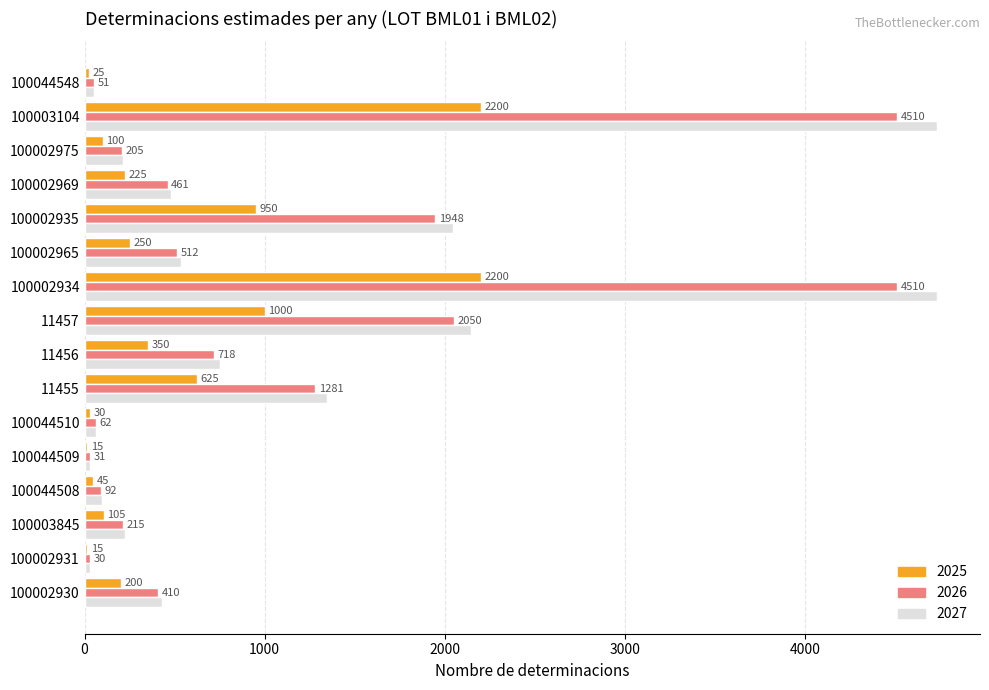

What is the approximate value of 2025 at 100002934?

2200.0